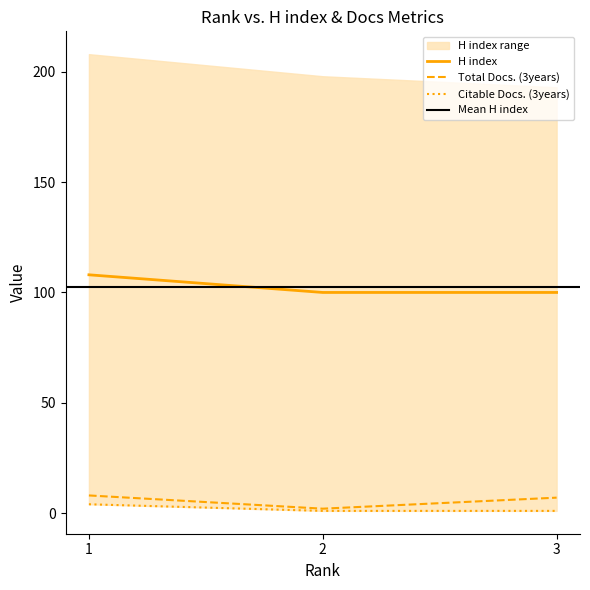

What is the minimum value shown in the chart?

1